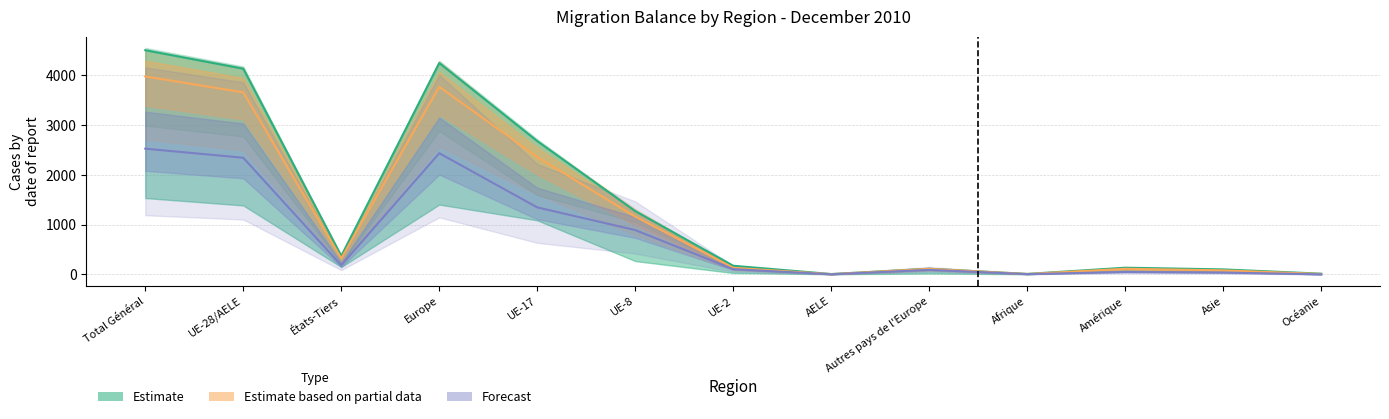

Reading left to right, what are all the values shown in this chart?

Augmentations: Total Général=4498.0	UE-28/AELE=4127.0	États-Tiers=371.0	Europe=4241.0	UE-17=2674.0	UE-8=1270.0	UE-2=173.0	AELE=7.0	Autres pays de l'Europe=114.0	Afrique=9.0	Amérique=134.0	Asie=100.0	Océanie=14.0
Total entrées: Total Général=3972.3	UE-28/AELE=3651.1	États-Tiers=321.2	Europe=3762.9	UE-17=2353.1	UE-8=1159.0	UE-2=132.0	AELE=4.4	Autres pays de l'Europe=111.8	Afrique=7.9	Amérique=112.6	Asie=81.0	Océanie=7.9
Total départs: Total Général=2521.9	UE-28/AELE=2340.0	États-Tiers=181.9	Europe=2431.0	UE-17=1343.8	UE-8=889.1	UE-2=104.5	AELE=1.7	Autres pays de l'Europe=91.0	Afrique=5.1	Amérique=48.4	Asie=36.5	Océanie=0.8